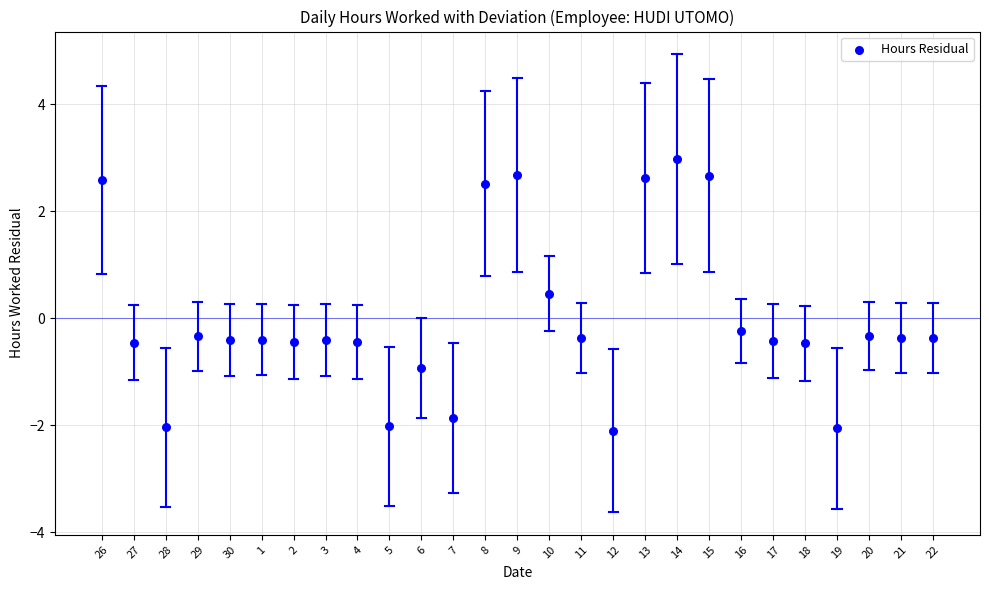

What is the range of Y values (max minus min)?

5.1